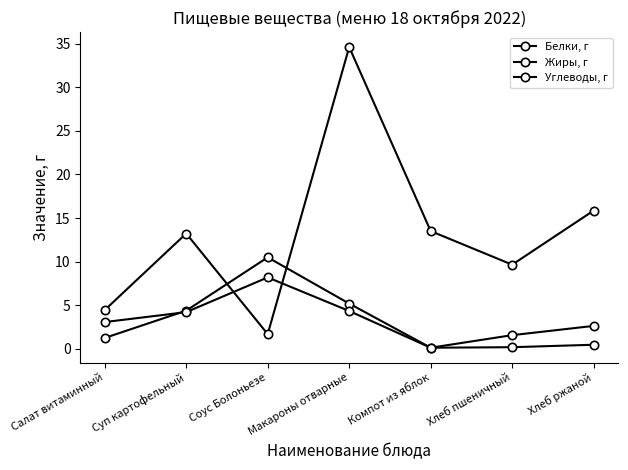

What is the highest value of the Жиры, г series?

8.2